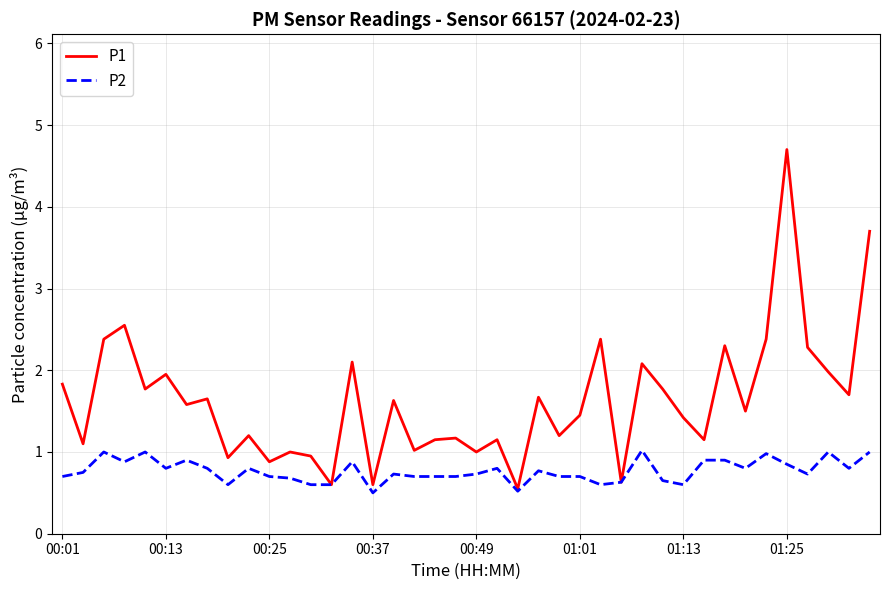

How many series are shown in this chart?

2